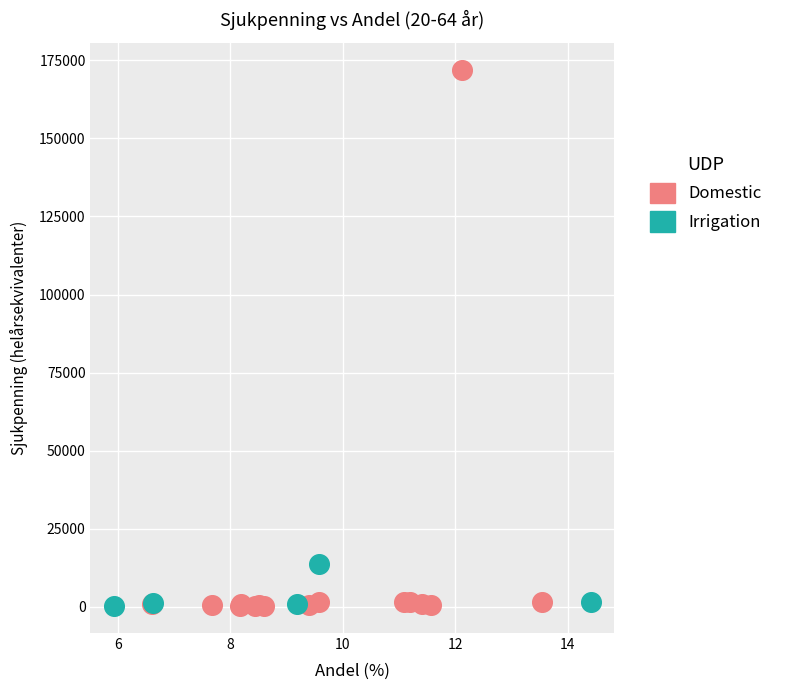

Which series contains the highest Y value?

Domestic